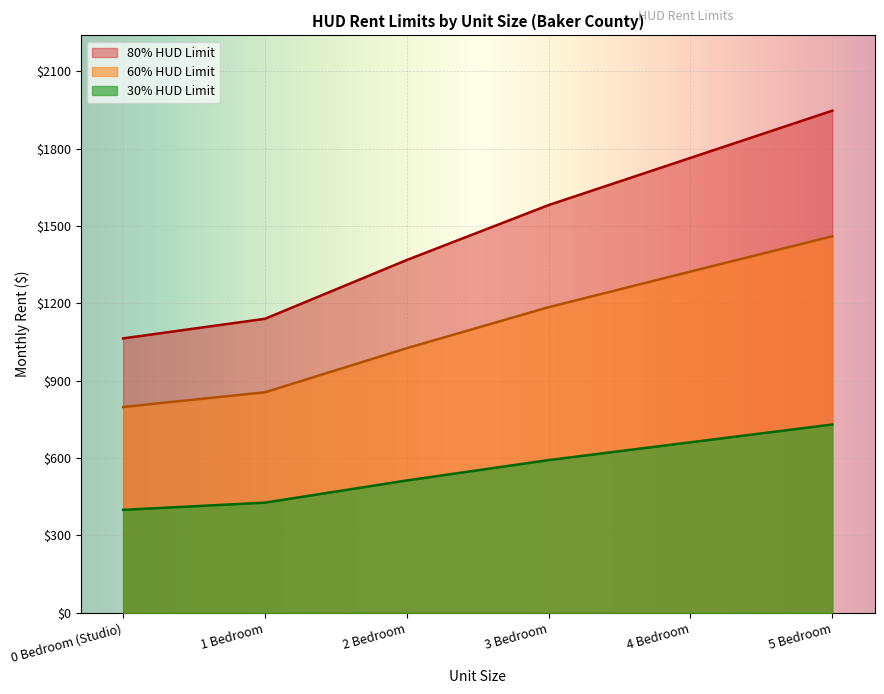

What is the value of the 80% HUD Limit point at the 3rd from the left?

1368